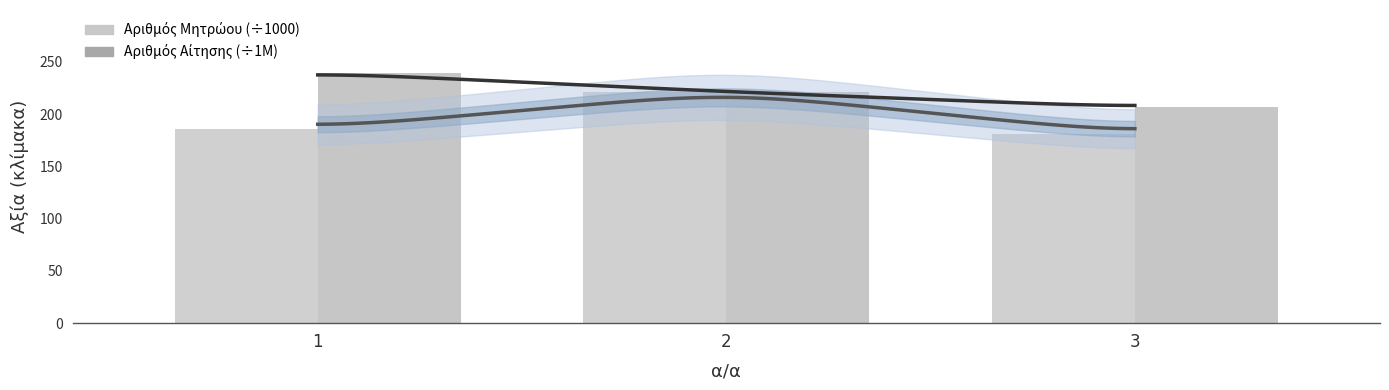

Rank the categories by Αριθμός Μητρώου value from lowest to highest.

3, 1, 2